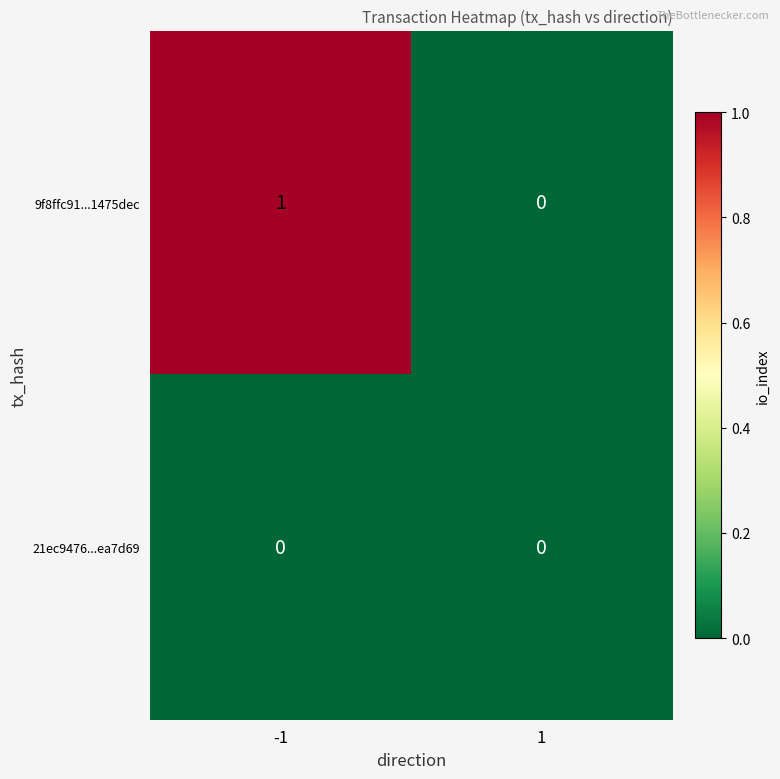

List the series in order of their overall mean, highest first.

9f8ffc91...1475dec, 21ec9476...ea7d69